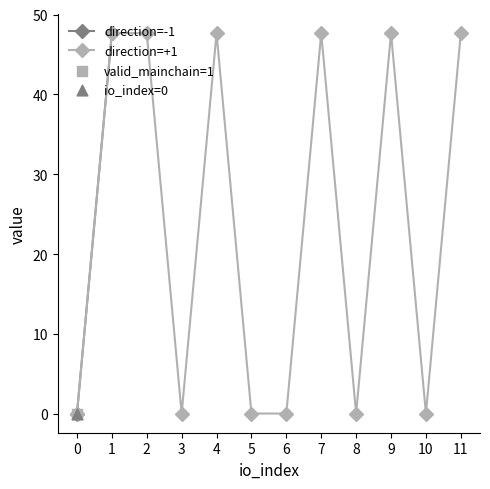

True or false: direction=+1 has more than 0 points higher than both neighbors.

True